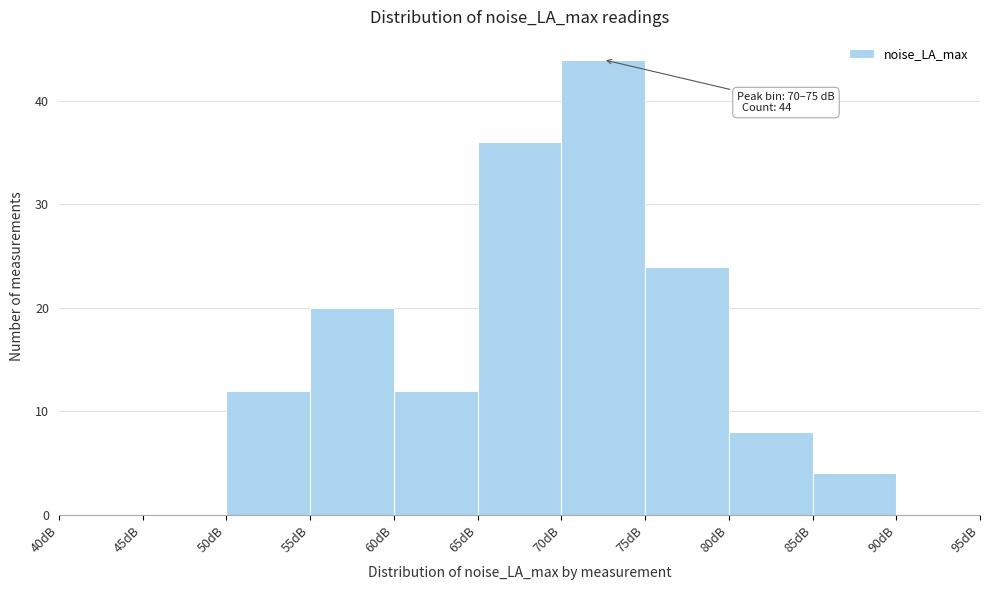

Which range on the x-axis has the tallest bar?

70 to 75